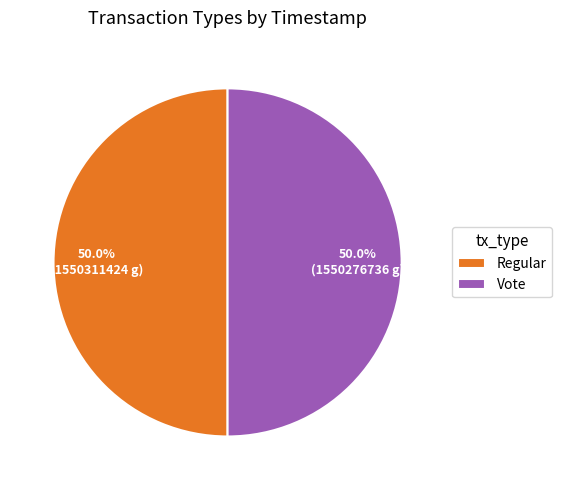

What percentage is the Vote slice, to the nearest percent?

50%